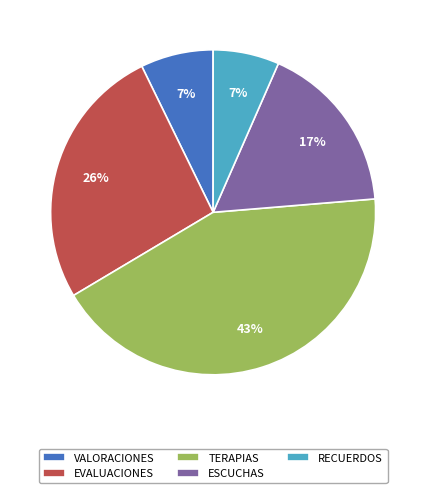

Is it true that VALORACIONES is 1% of the pie?

False